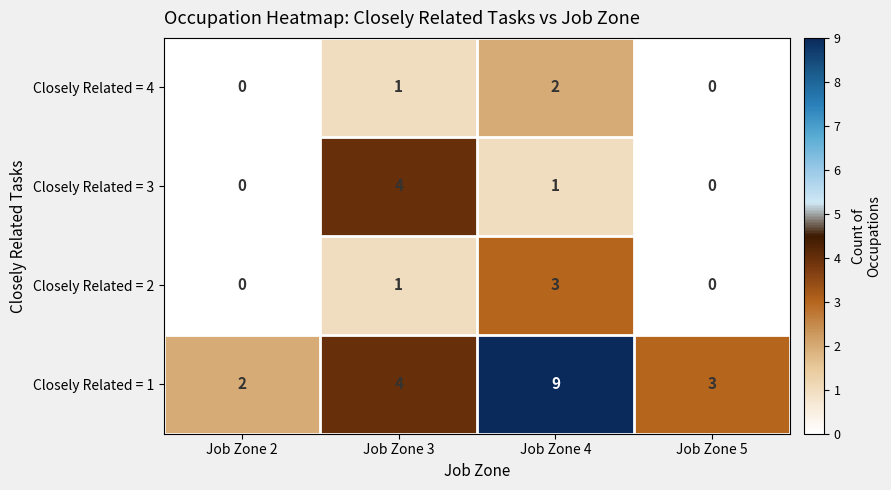

The Closely Related = 4 series shows 0 at Job Zone 5. True or false?

True